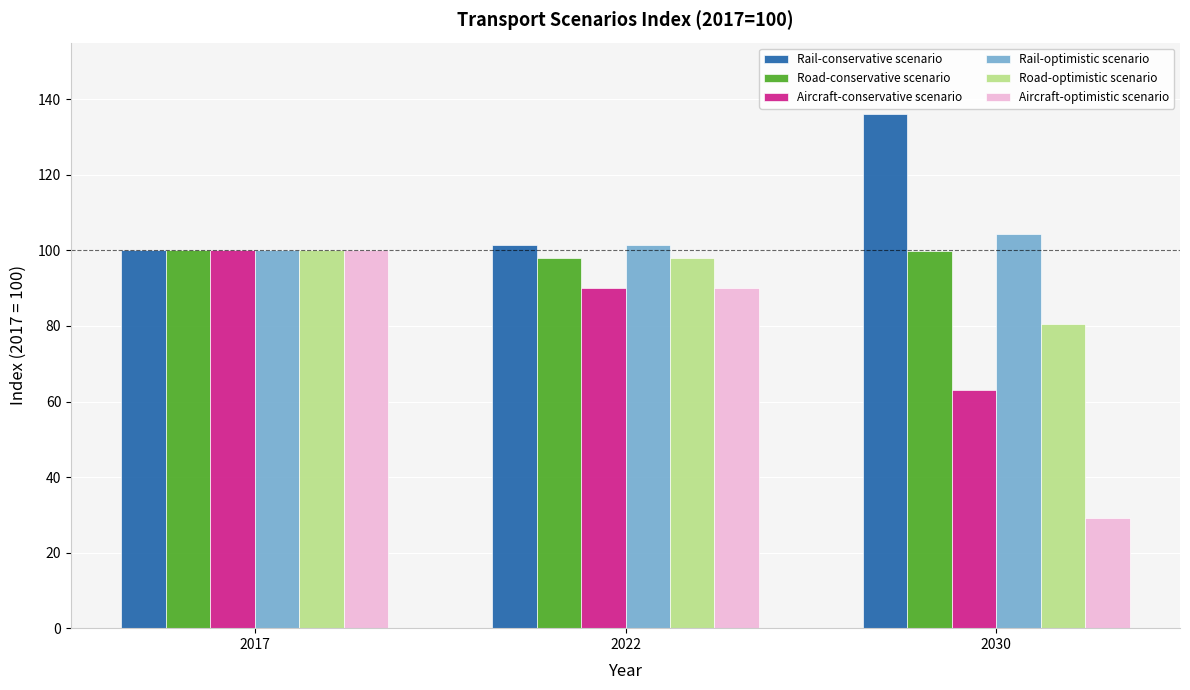

True or false: Aircraft-optimistic scenario has a value of 100.0 at 2017.

True